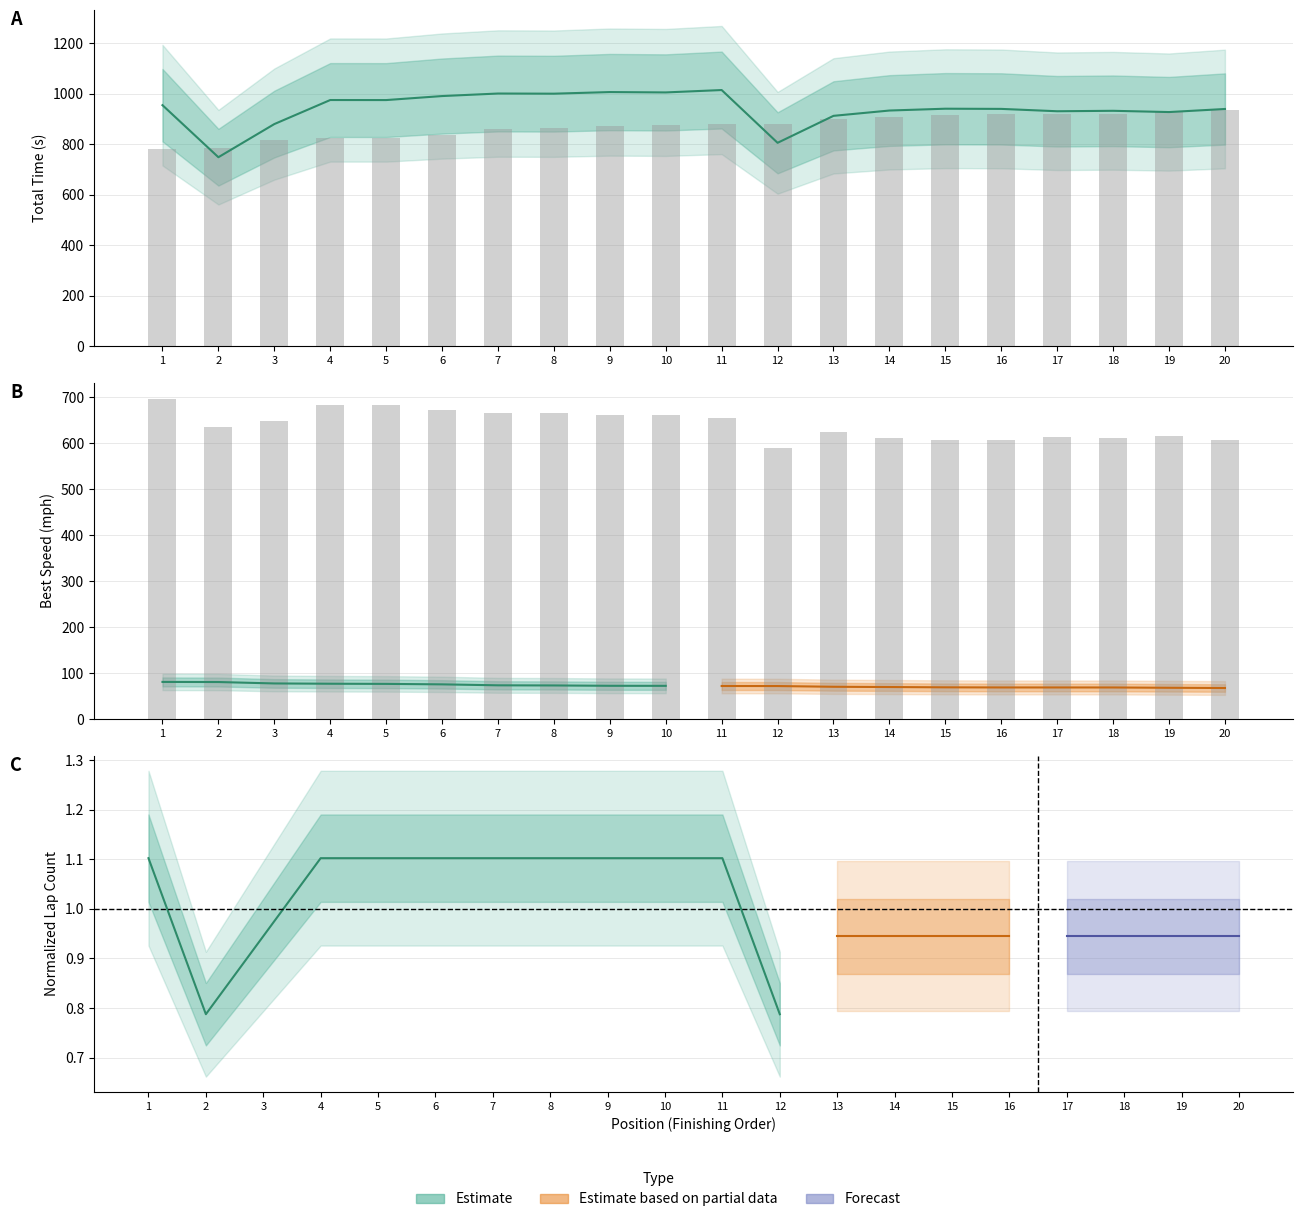

What is the sum of the Best Lap Time (scaled) values at 1 and 4?

1606.7